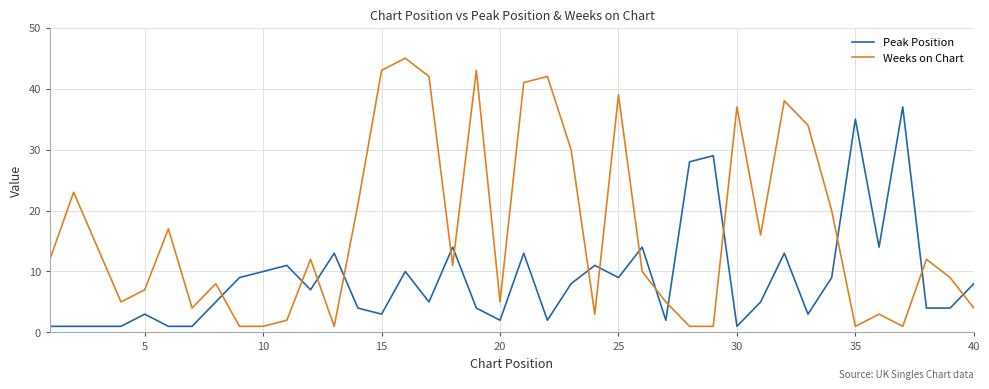

Is this an area chart (filled region under the line)?

No